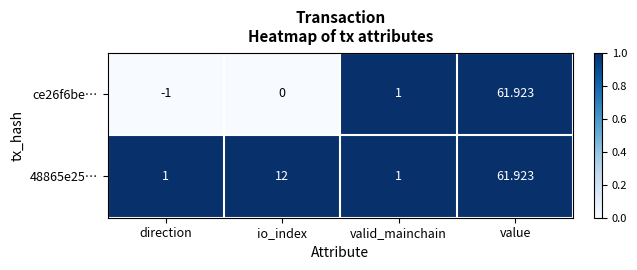

Which series has the largest total across all categories?

48865e25…